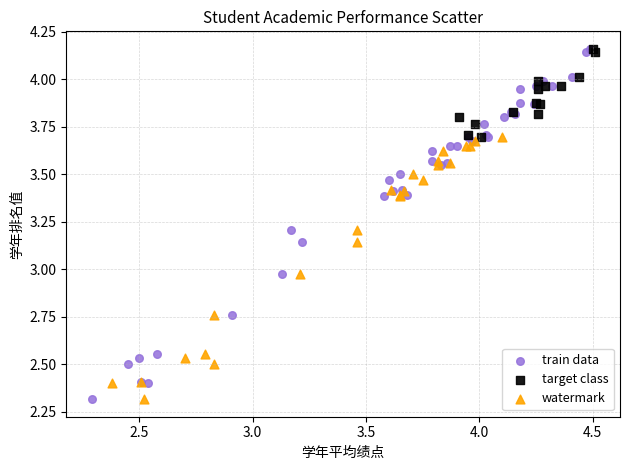

Which series has the largest Y range (max minus min)?

train data